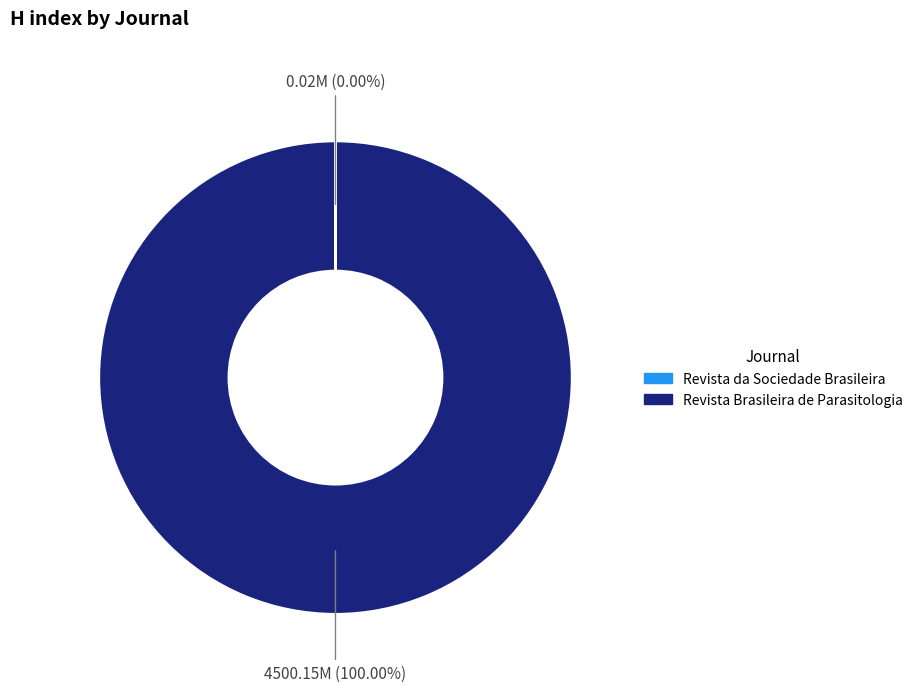

Is there a majority slice in this chart?

Yes